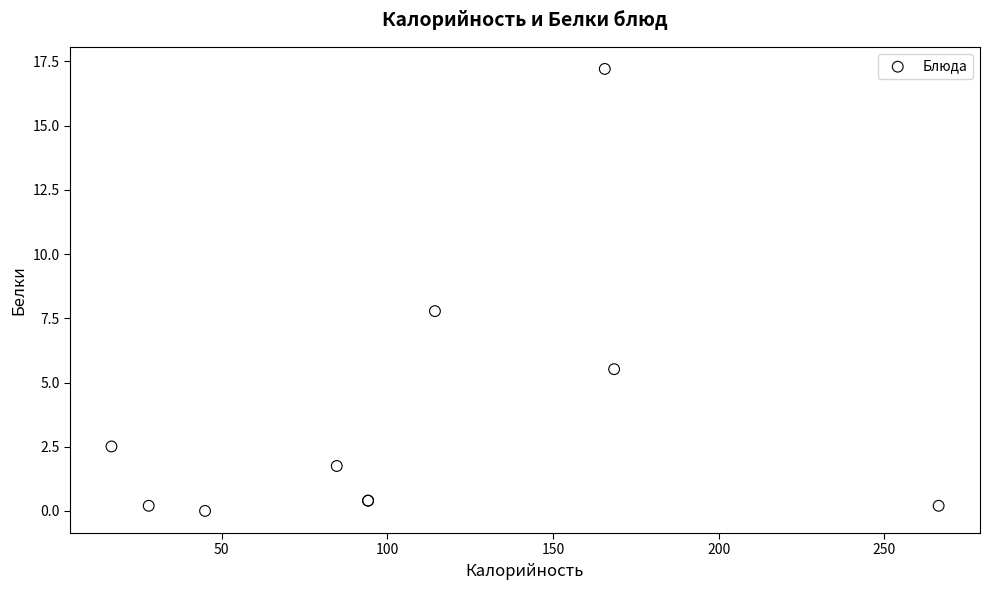

What Y value in the scatter plot is closest to 8?

7.8